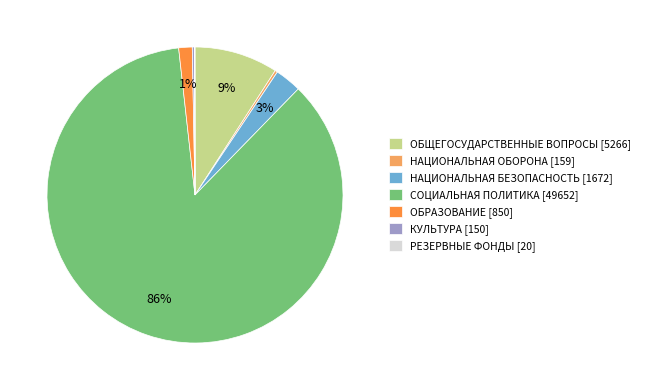

True or false: ОБЩЕГОСУДАРСТВЕННЫЕ ВОПРОСЫ [5266] accounts for 14% of the total.

False